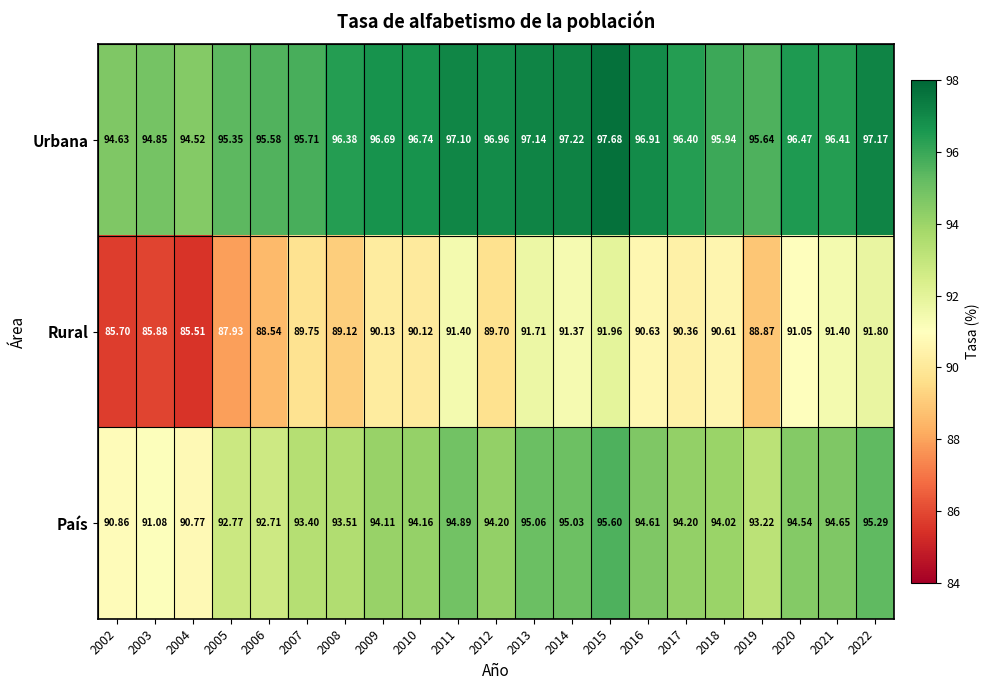

Is the value of Urbana at 2012 greater than the value of Rural at 2004?

Yes